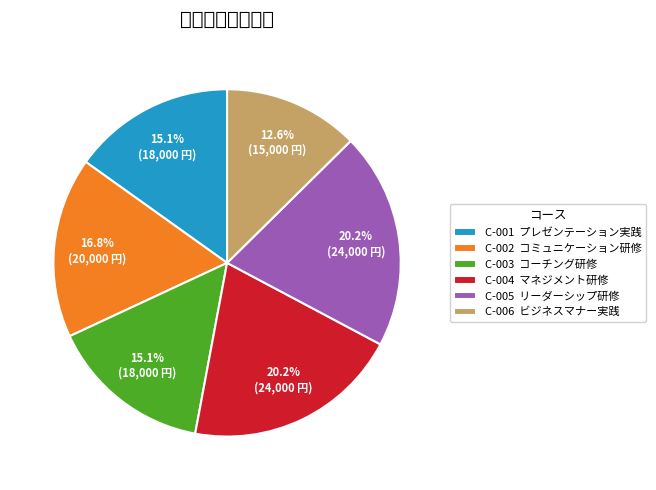

Approximately how many times larger is the value at C-005 compared to C-002?

1.2